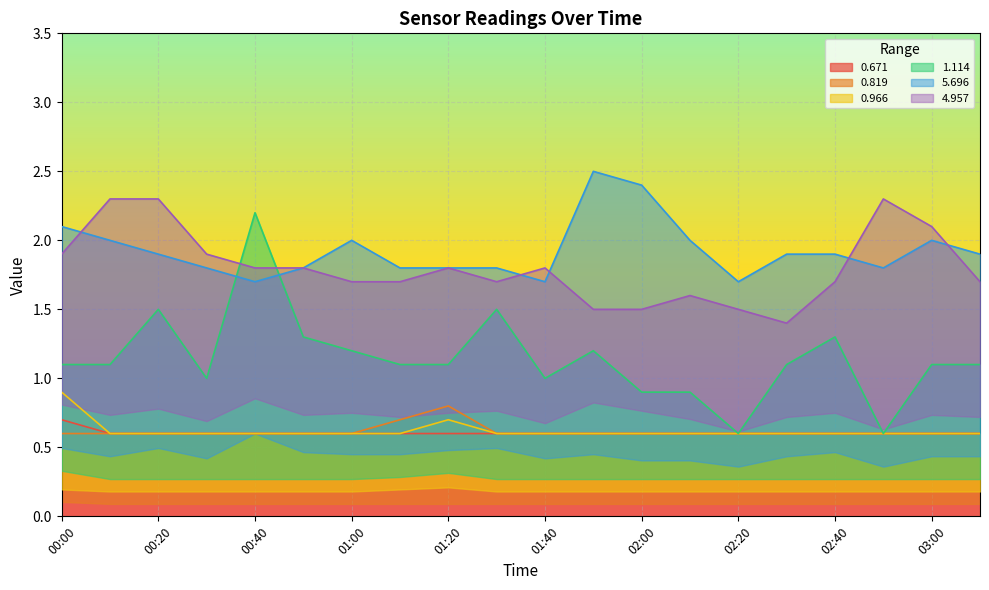

What is the greatest value displayed?

2.5